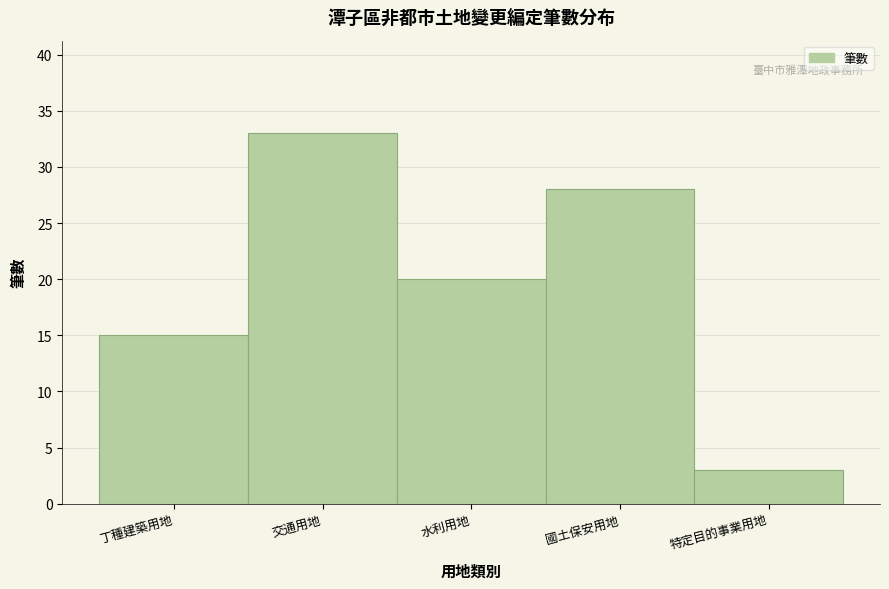

Reading right to left, what are all the values shown in this chart?

3	28	20	33	15